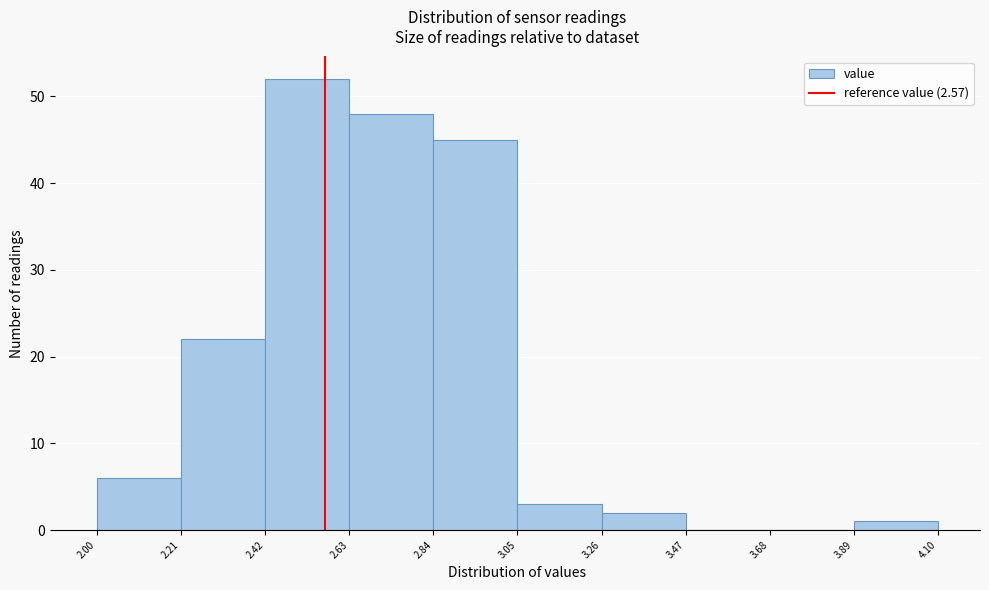

Which range on the x-axis has the tallest bar?

2.42 to 2.63